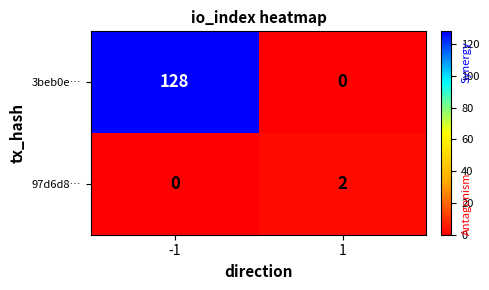

Reading right to left, transcribe all the data shown in this chart.

3beb0e…: 1=0	-1=128
97d6d8…: 1=2	-1=0